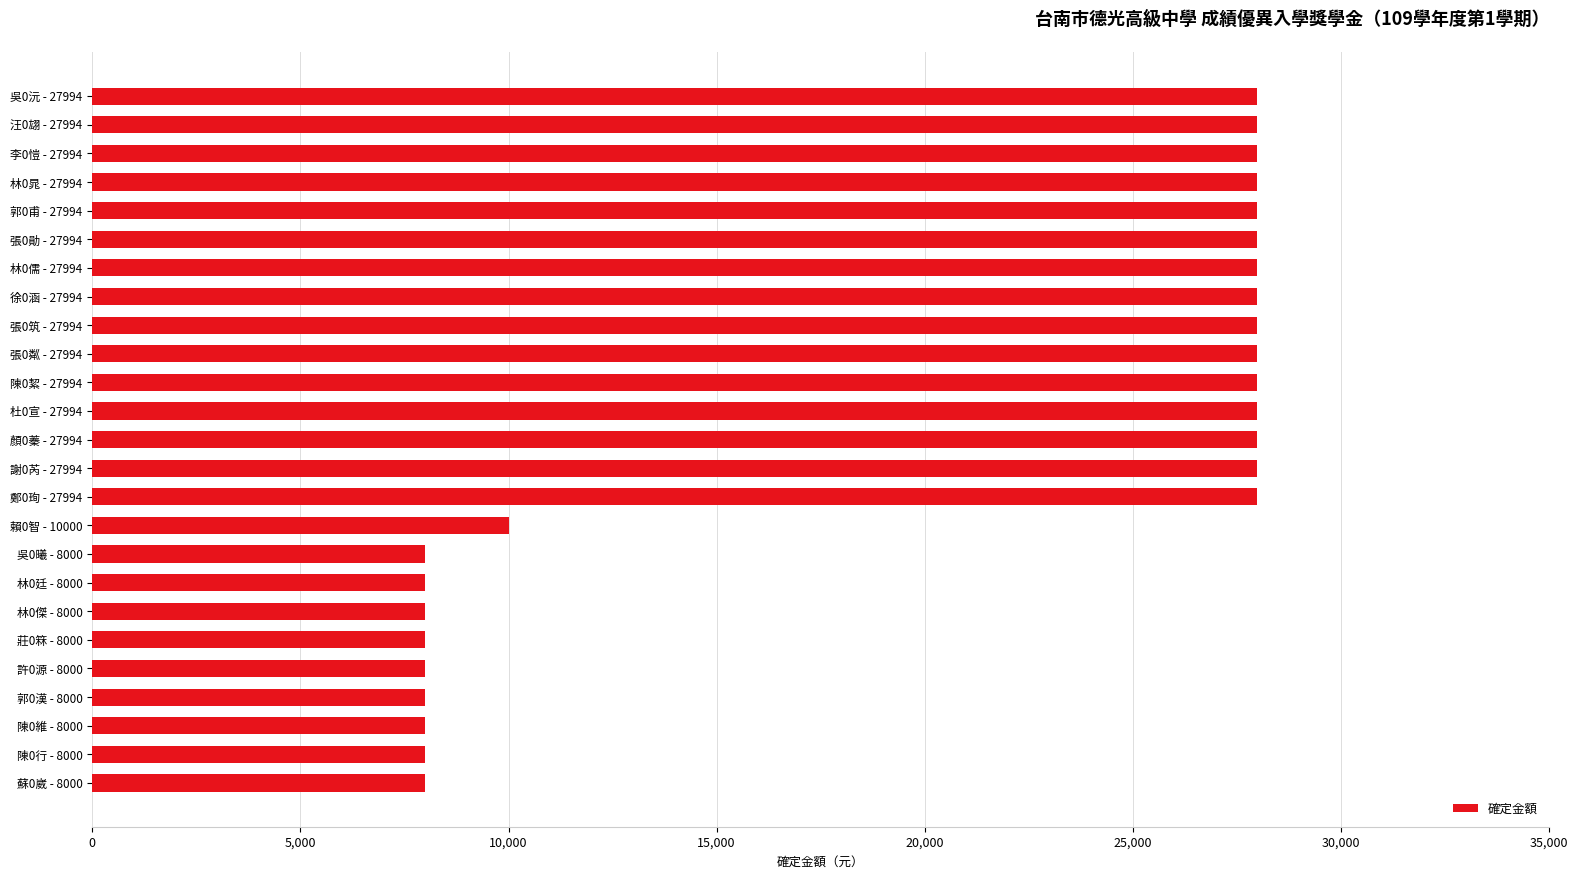

What is the value of the 14th bar from the top?

27994